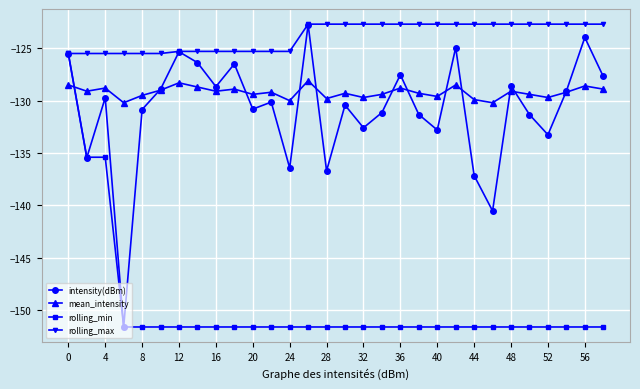

What is the difference between the maximum and minimum values in the intensity(dBm) series?

28.9